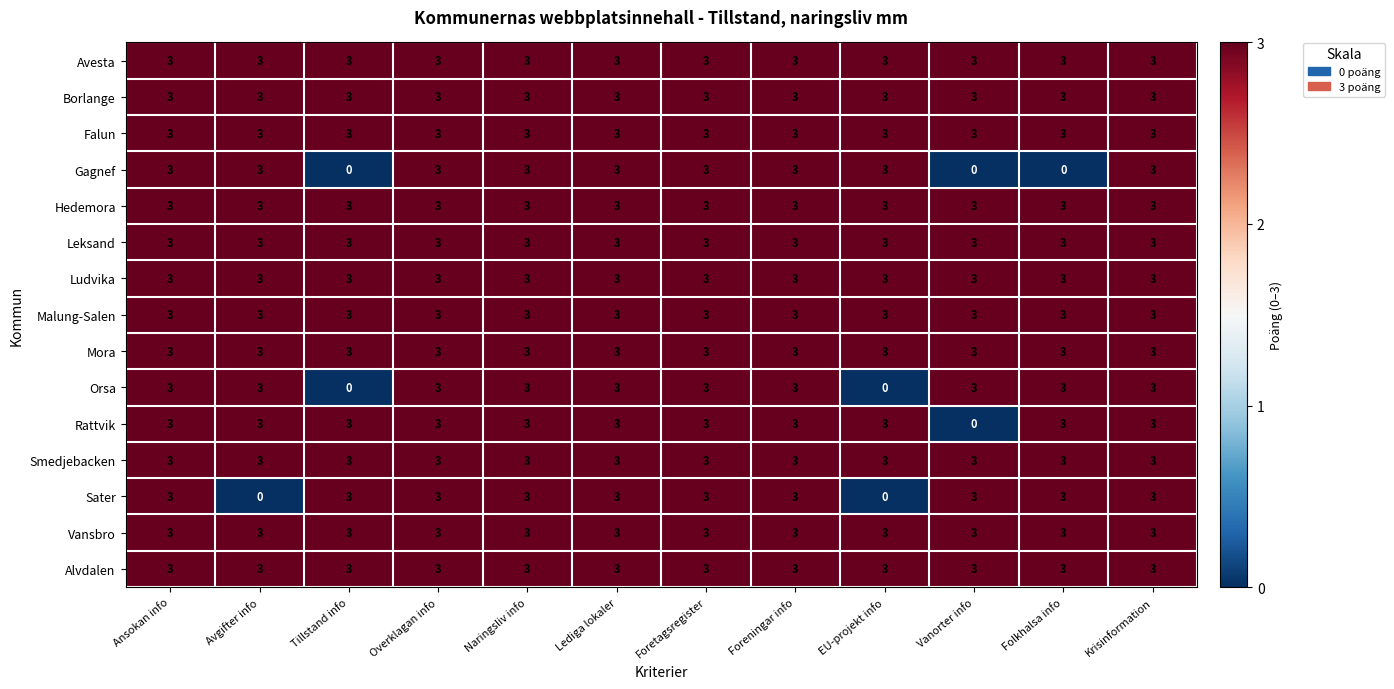

What is the average value of the Avesta series?

3